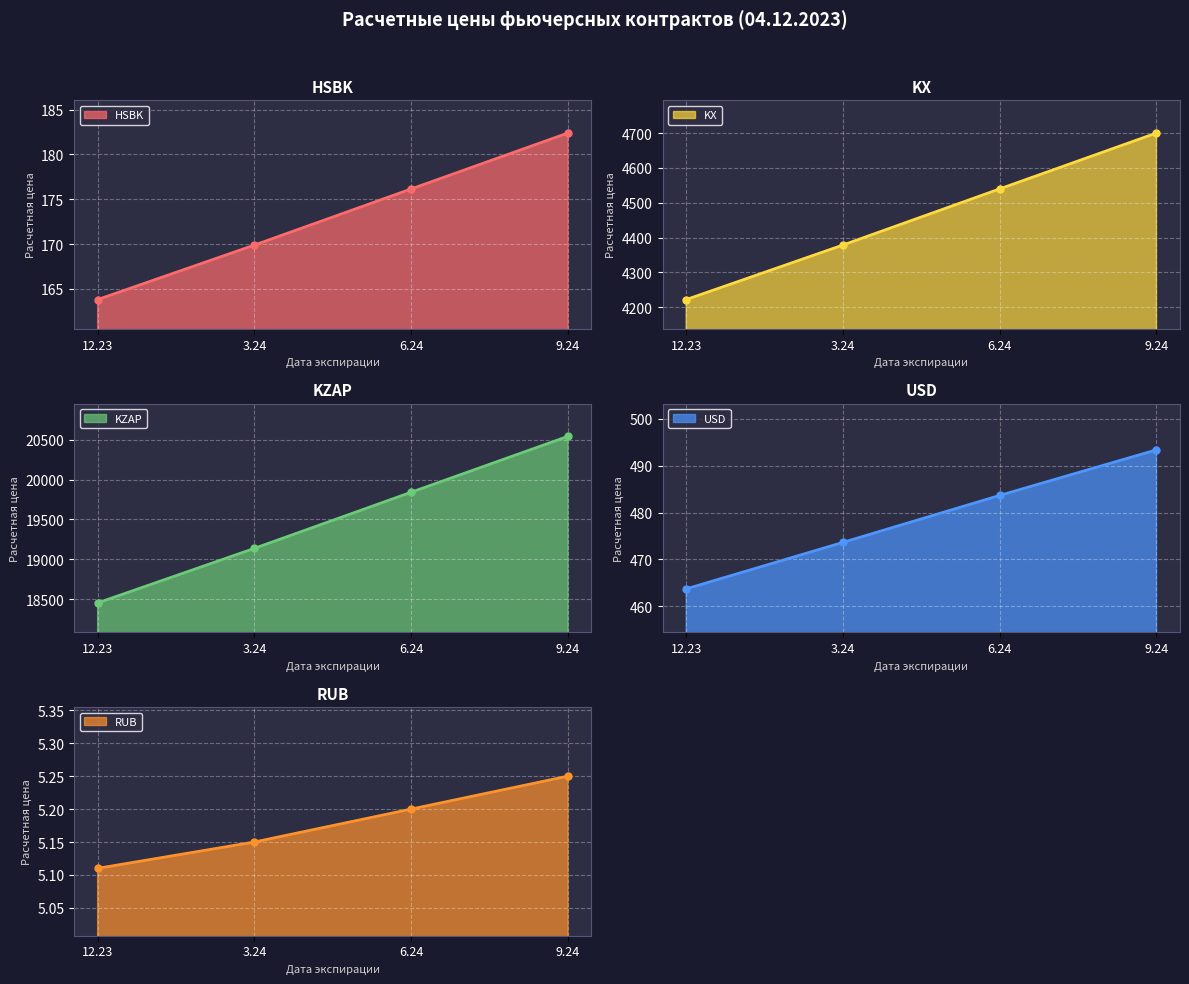

What is the greatest value displayed?

20544.4